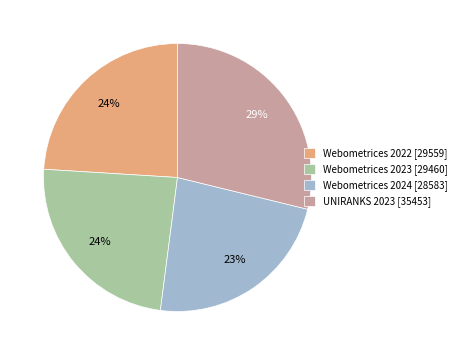

To the nearest percent, what is the combined percentage of Webometrices 2022 and Webometrices 2024?

47%